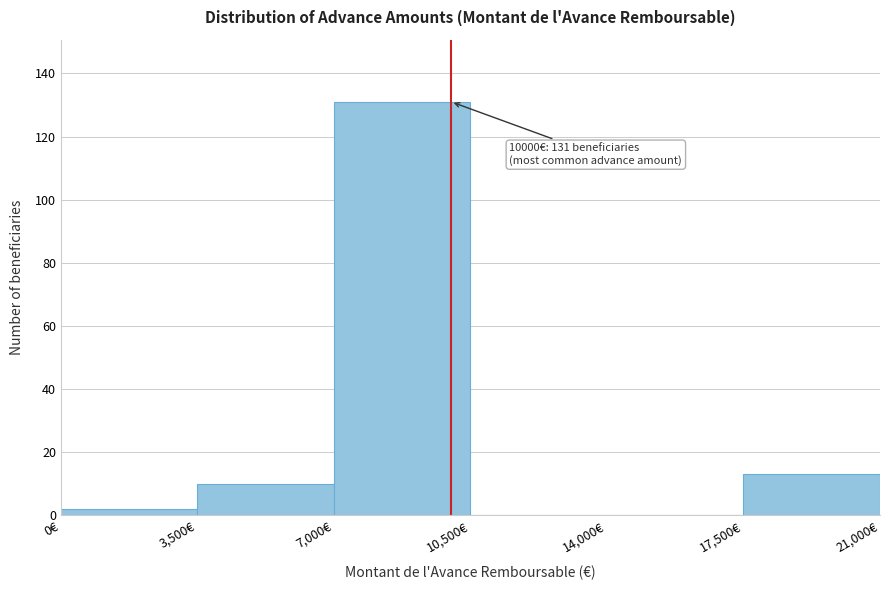

Which range on the x-axis has the tallest bar?

7000 to 10500